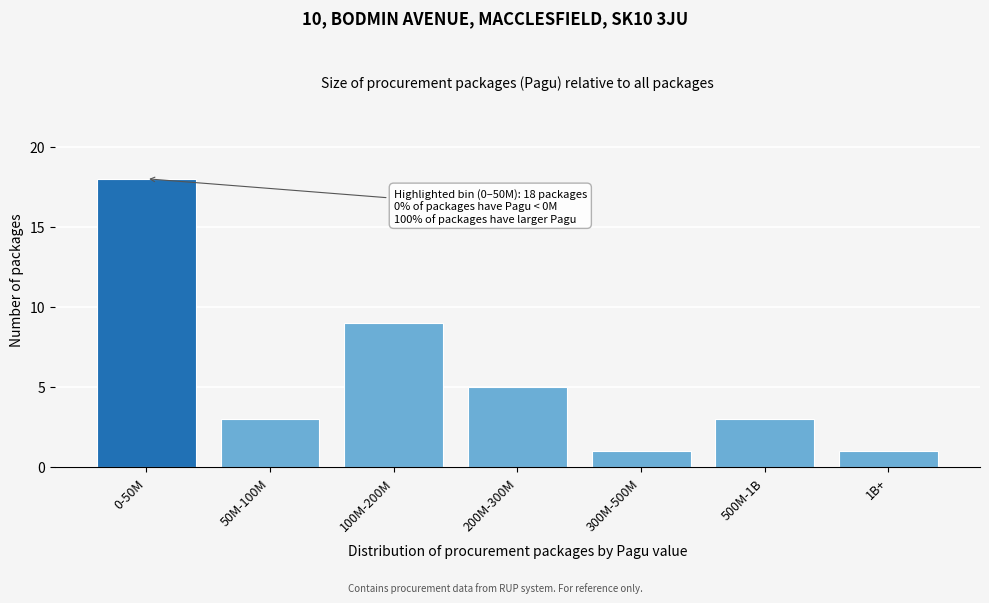

Reading left to right, list all the values displayed in this chart.

18	3	9	5	1	3	1